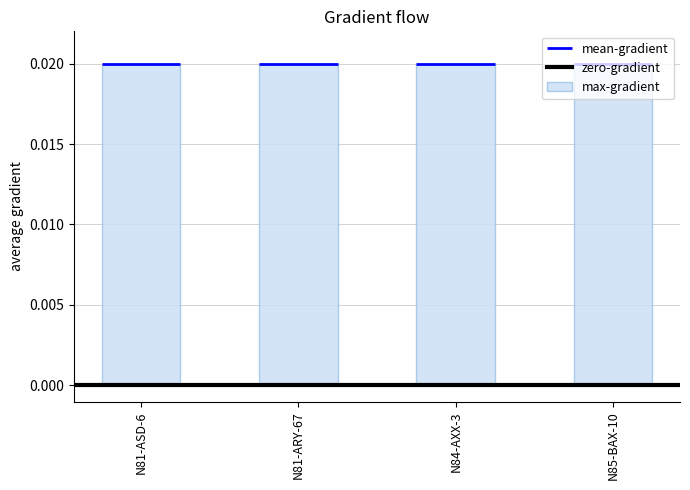

Rank the categories by value from highest to lowest.

N85-BAX-10, N84-AXX-3, N81-ARY-67, N81-ASD-6